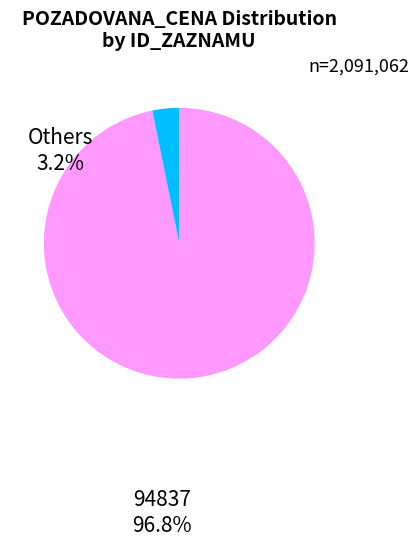

Is there a majority slice in this chart?

Yes